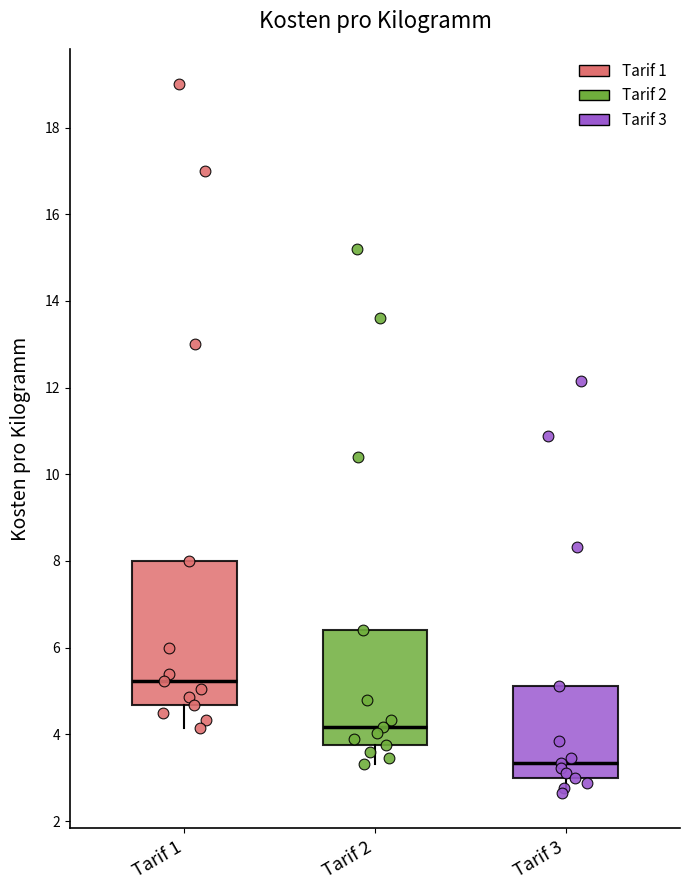

Reading left to right, read every box against the y-axis: the position of its median line, the range the box covers, and the ends of its whiskers. The values are not printed on the chart, so give them approximately, as read against the axis.

Tarif 1: median 5.2, box 4.6 to 8.0, whiskers 4.2 to 8.0
Tarif 2: median 4.2, box 3.8 to 6.4, whiskers 3.4 to 6.4
Tarif 3: median 3.4, box 3.0 to 5.2, whiskers 2.6 to 5.2